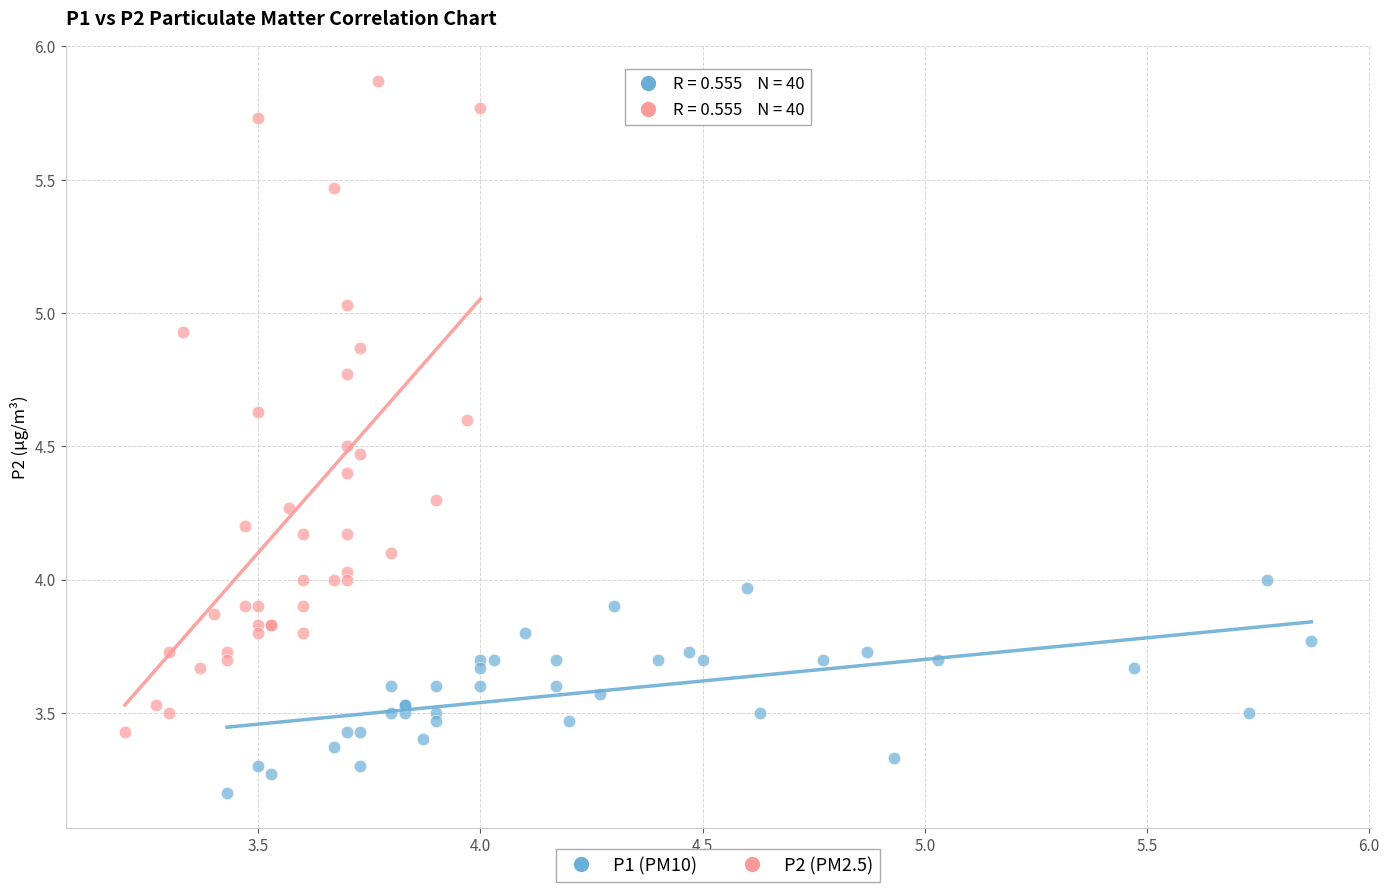

What are all the series names shown in the legend?

P1 (PM10), P2 (PM2.5)